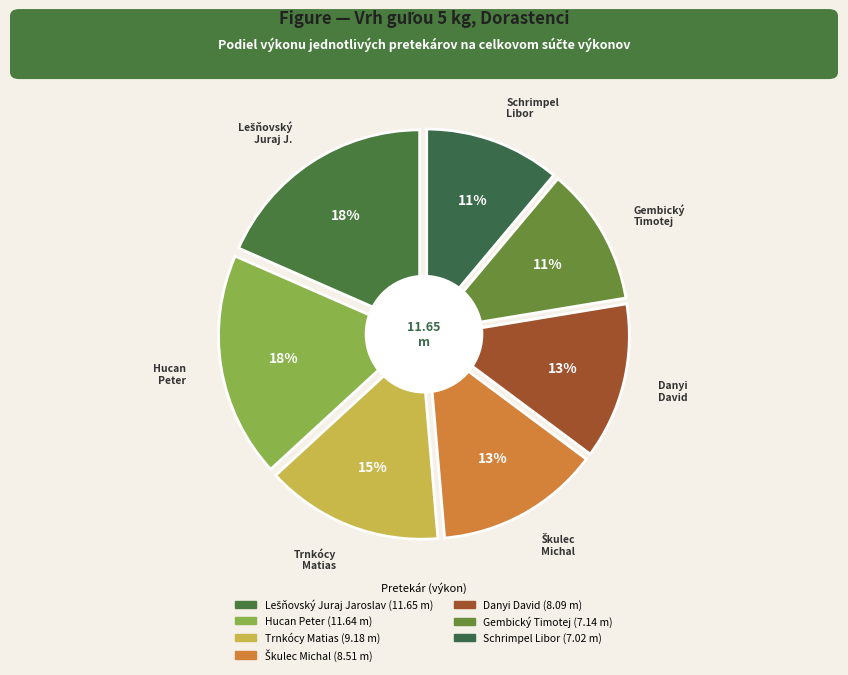

To the nearest percent, what portion does Trnkócy Matias represent?

15%